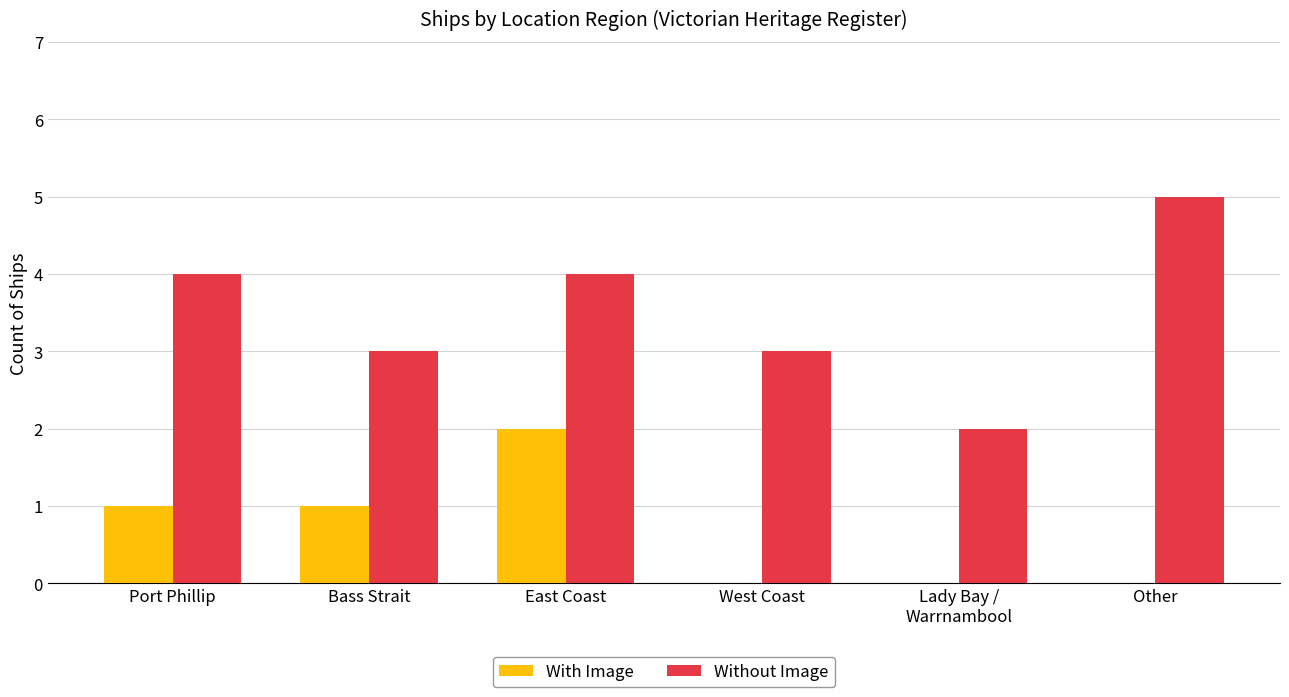

Reading right to left, what are all the values shown in this chart?

With Image: Other=0	Lady Bay /
Warrnambool=0	West Coast=0	East Coast=2	Bass Strait=1	Port Phillip=1
Without Image: Other=5	Lady Bay /
Warrnambool=2	West Coast=3	East Coast=4	Bass Strait=3	Port Phillip=4